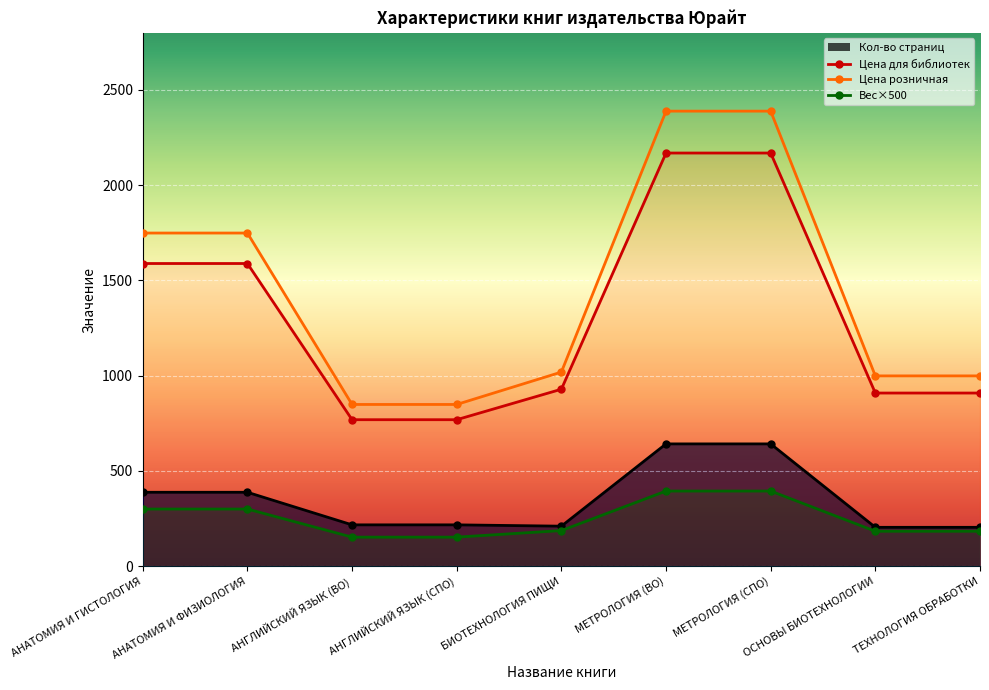

True or false: Вес (кг) has more than 1 points higher than both neighbors.

False